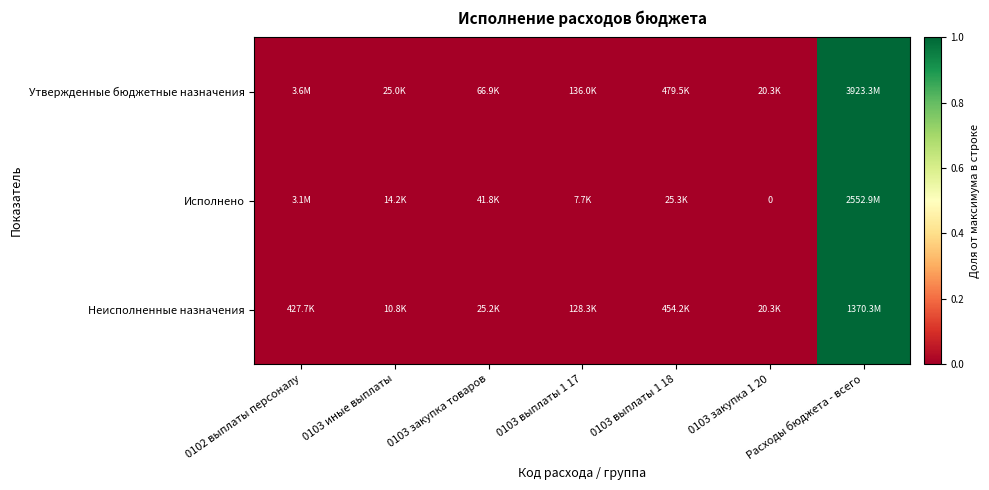

The Исполнено series shows 0.0 at 0102 выплаты персоналу. True or false?

False